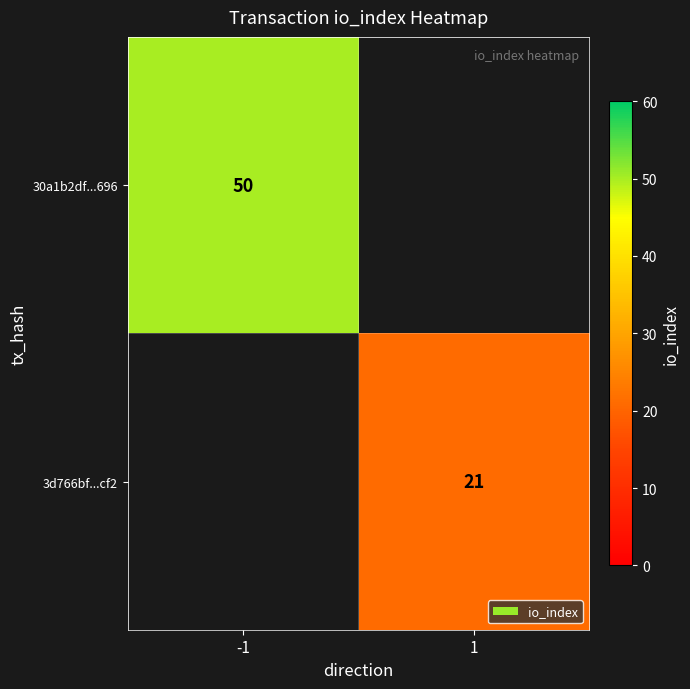

The value of 30a1b2df...696 at -1 is 50. True or false?

True